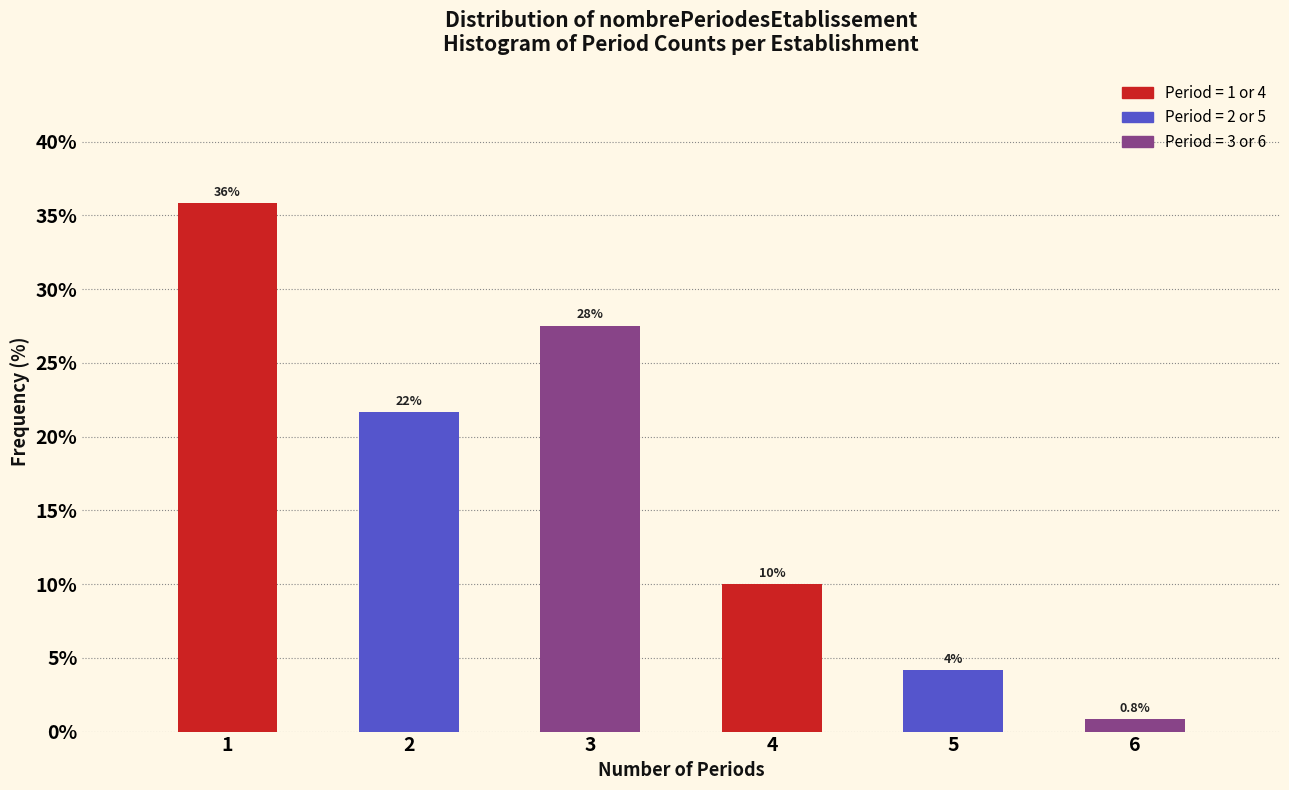

Over which range of the x-axis is the bar tallest?

0.5 to 1.5